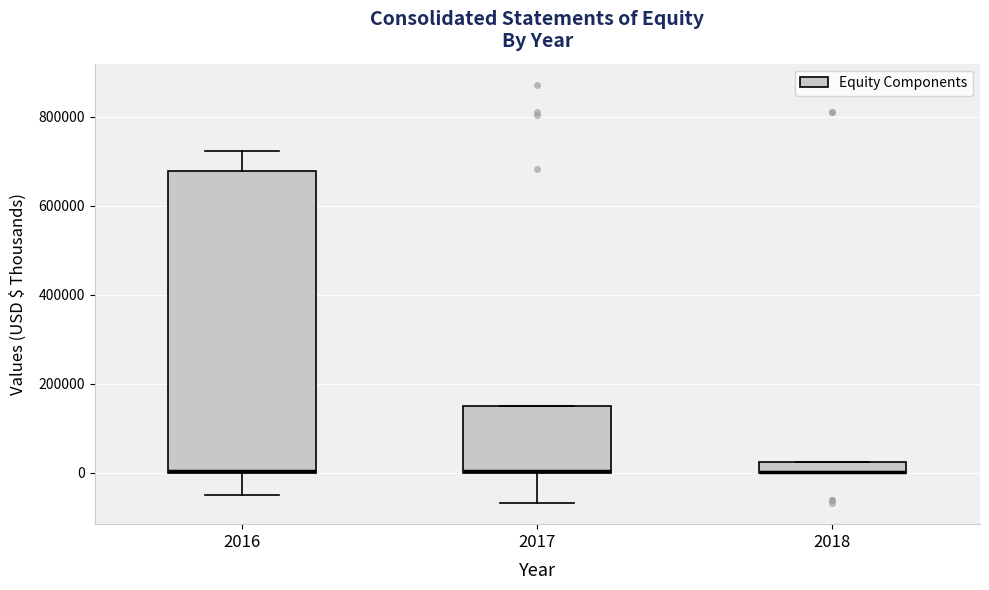

Comparing the boxes themselves (not the whiskers), which one is the tallest?

2016